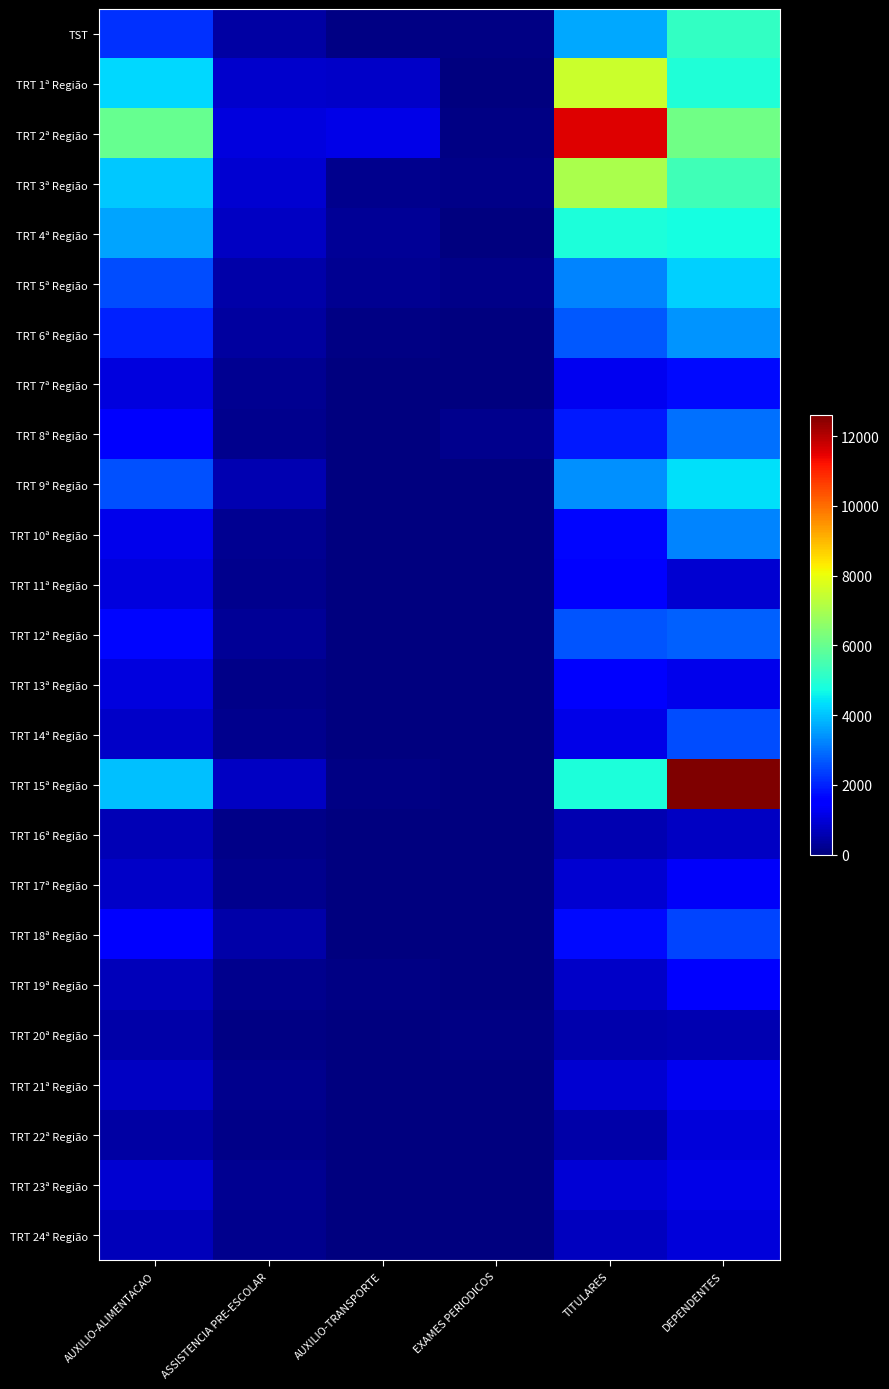

What is the difference between the highest and lowest values at EXAMES PERIODICOS?

153